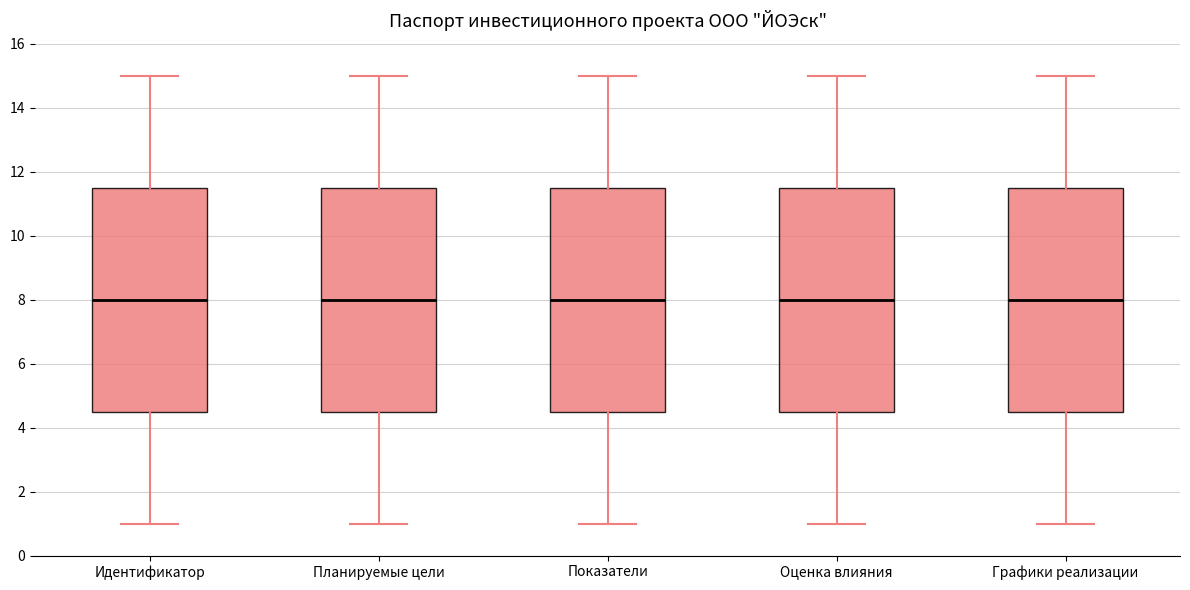

Reading left to right, read every box against the y-axis: the position of its median line, the range the box covers, and the ends of its whiskers. The values are not printed on the chart, so give them approximately, as read against the axis.

Идентификатор: median 8.0, box 4.6 to 11.6, whiskers 1.0 to 15.0
Планируемые цели: median 8.0, box 4.6 to 11.6, whiskers 1.0 to 15.0
Показатели: median 8.0, box 4.6 to 11.6, whiskers 1.0 to 15.0
Оценка влияния: median 8.0, box 4.6 to 11.6, whiskers 1.0 to 15.0
Графики реализации: median 8.0, box 4.6 to 11.6, whiskers 1.0 to 15.0